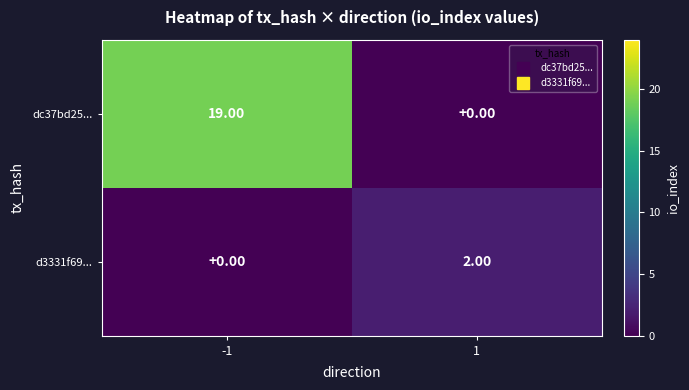

Which series has the largest range (max minus min)?

dc37bd25...